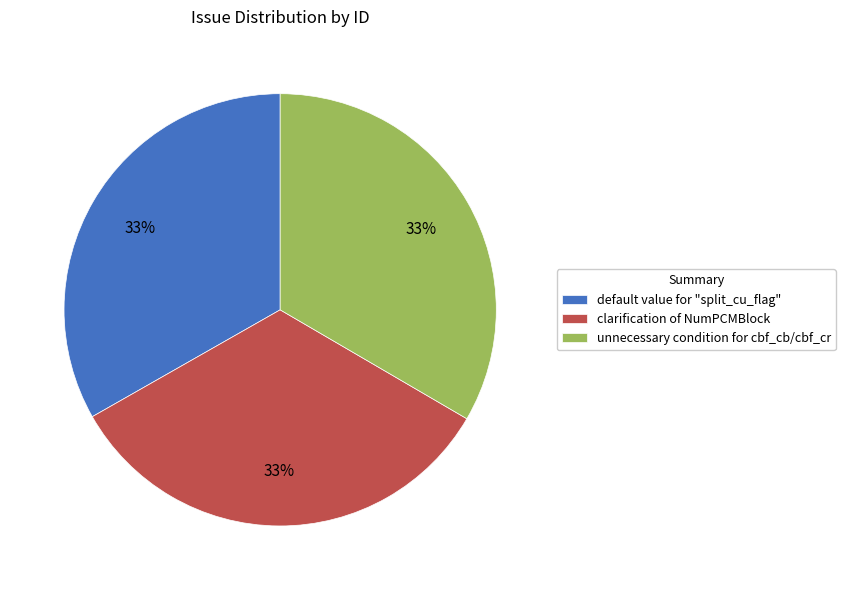

What is the ratio of the value at clarification of NumPCMBlock to the value at default value for "split_cu_flag"?

1.0